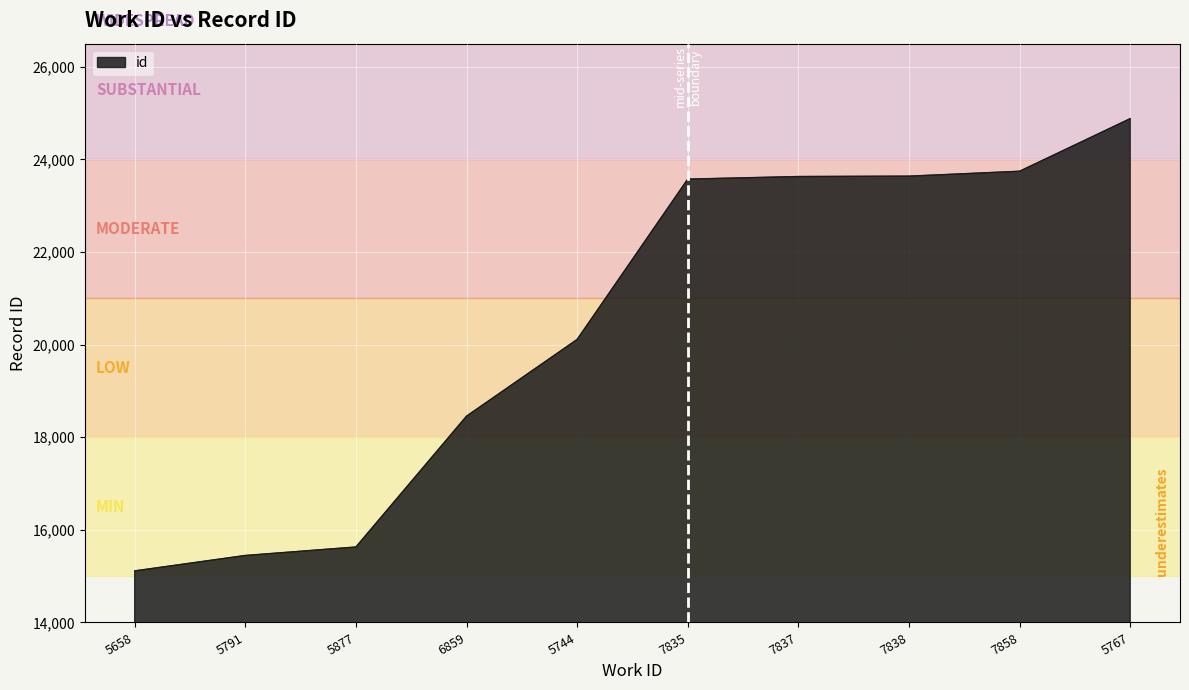

Is it true that the value at 5658 is 15114?

True